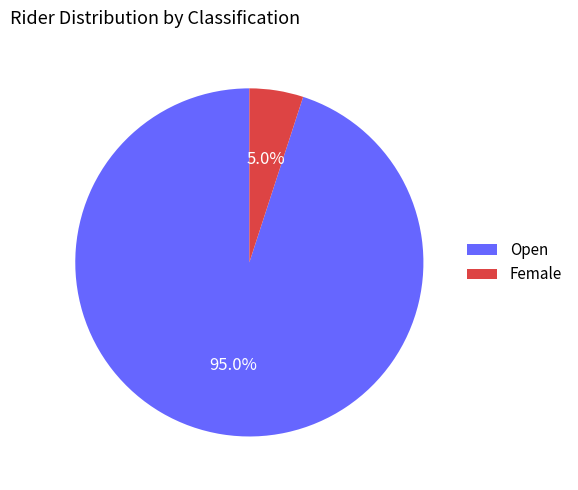

To the nearest percent, what is the difference between the Female and Open slice percentages?

90%